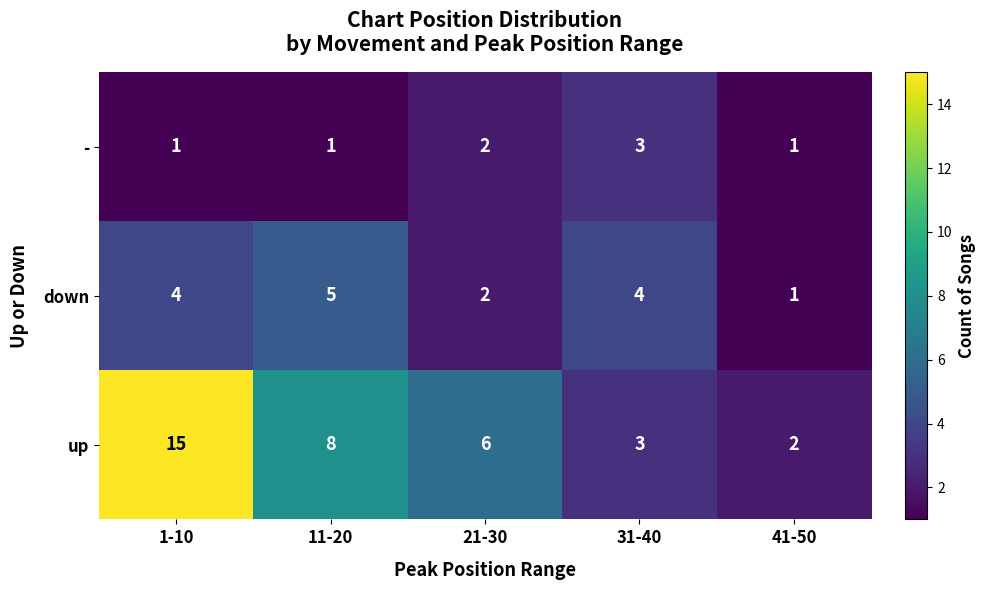

Which series has the largest total across all categories?

up